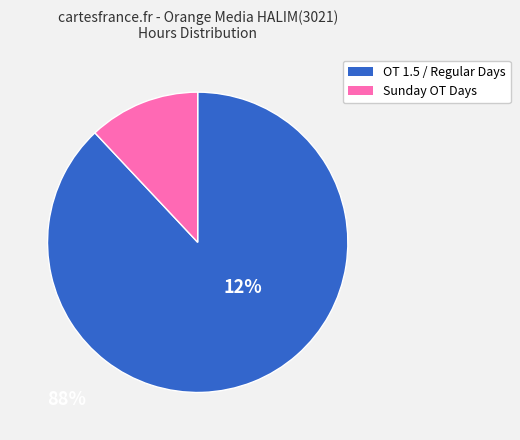

Is there any slice that represents more than half of the pie?

Yes